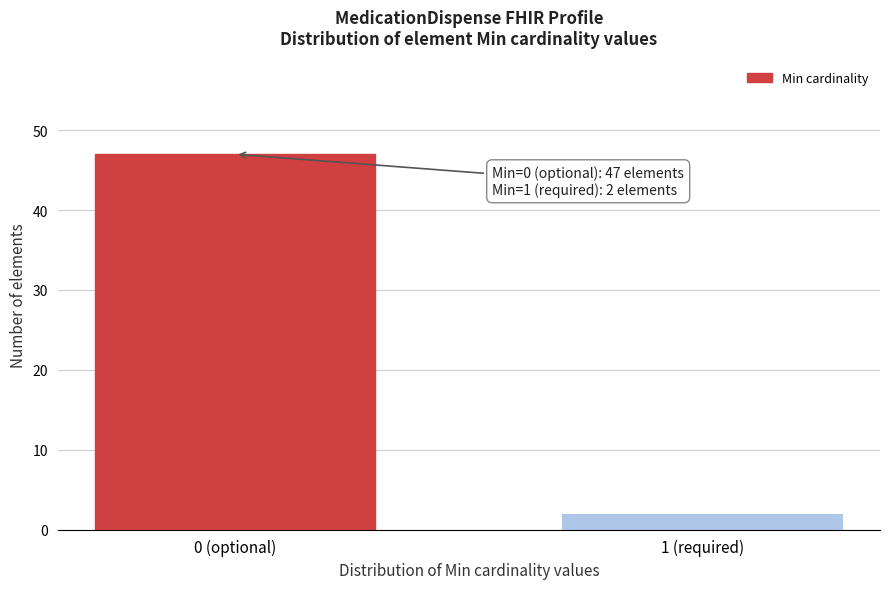

Reading left to right, list all the values displayed in this chart.

47	2